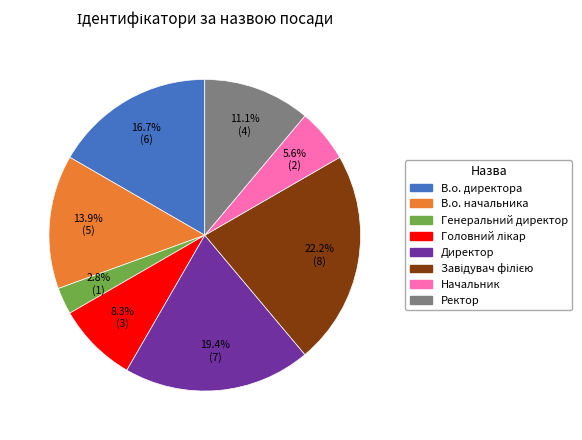

Combined, do Ректор and Начальник account for over 50%?

No